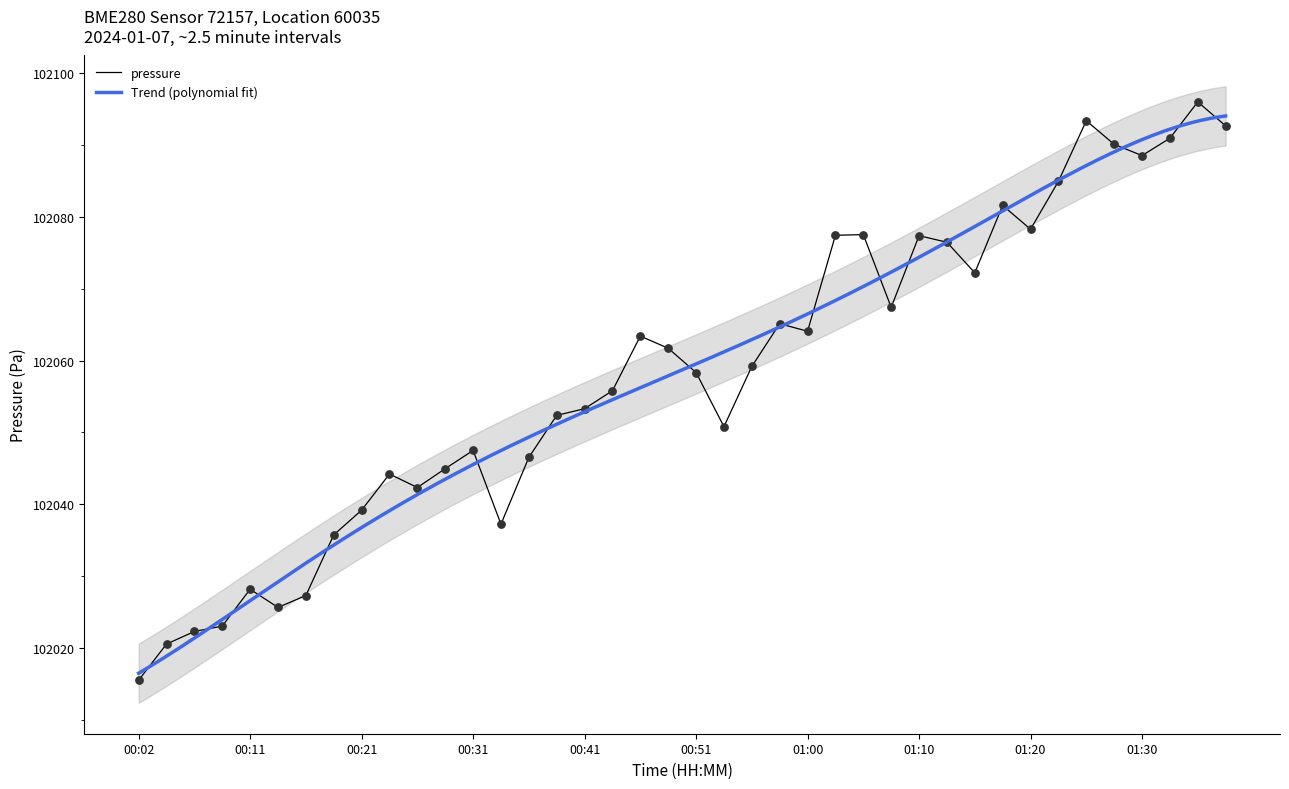

Between 00:33 and 00:46, which is larger?

00:46